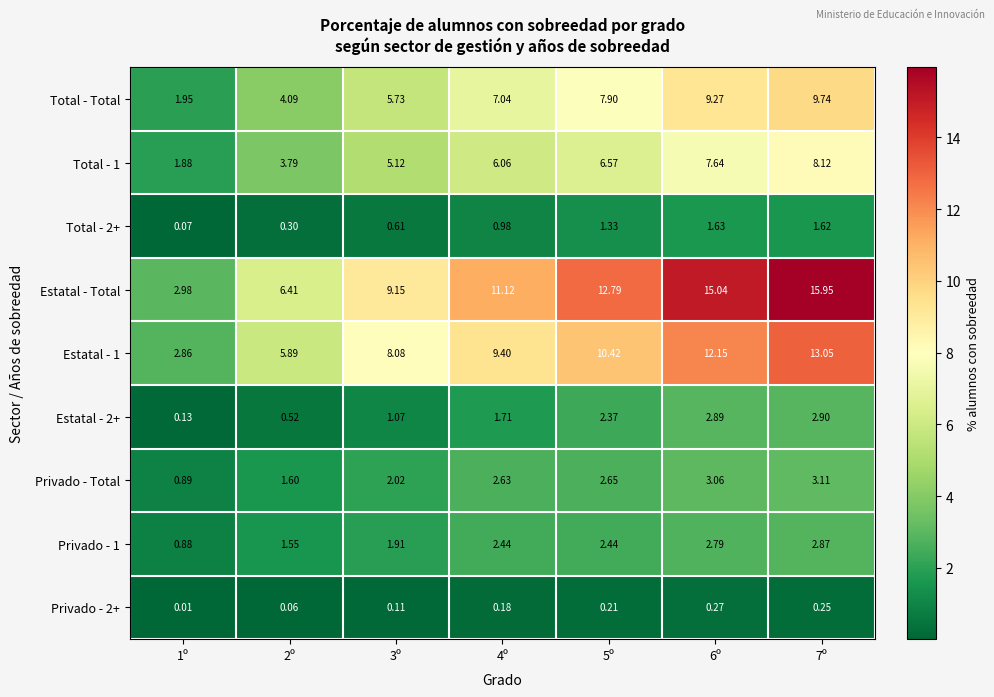

Is the value of Privado - 1 at 5º greater than the value of Privado - 2+ at 5º?

Yes